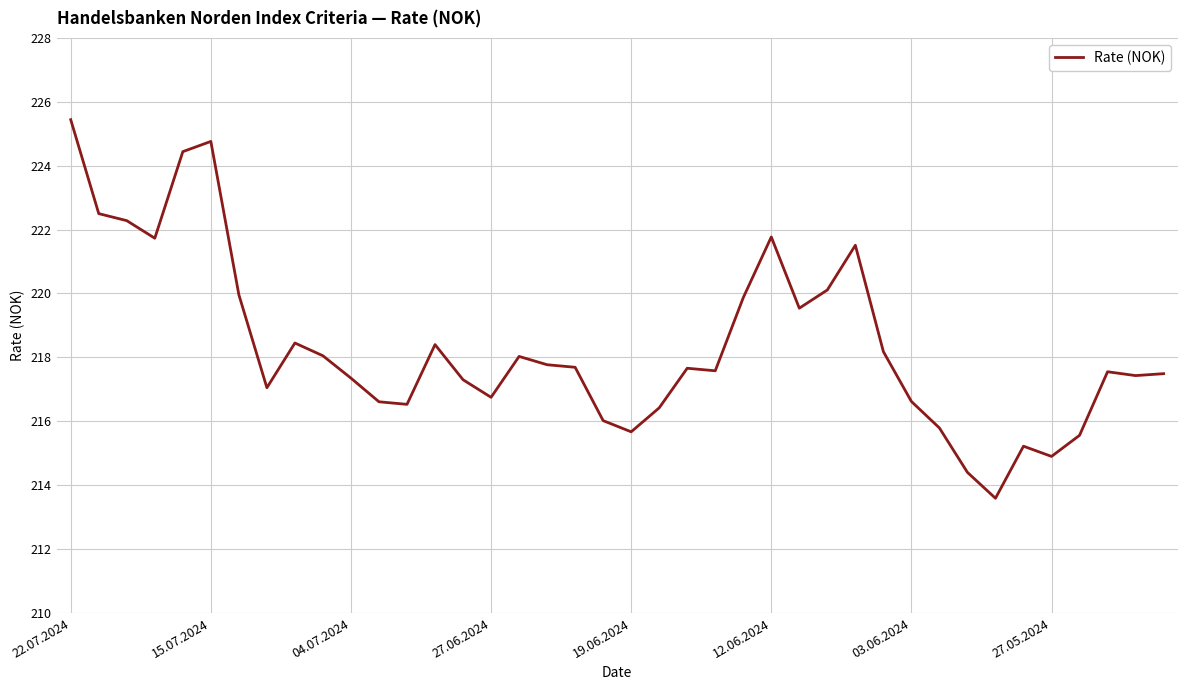

What is the maximum value shown in the chart?

225.4